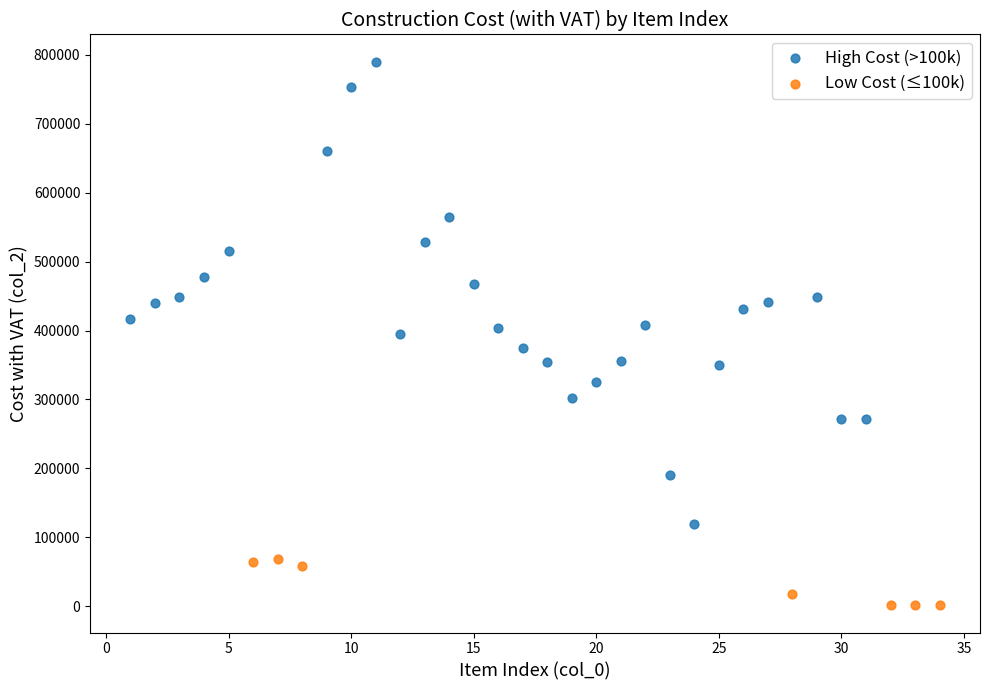

Which series has the largest Y range (max minus min)?

High Cost (>100k)